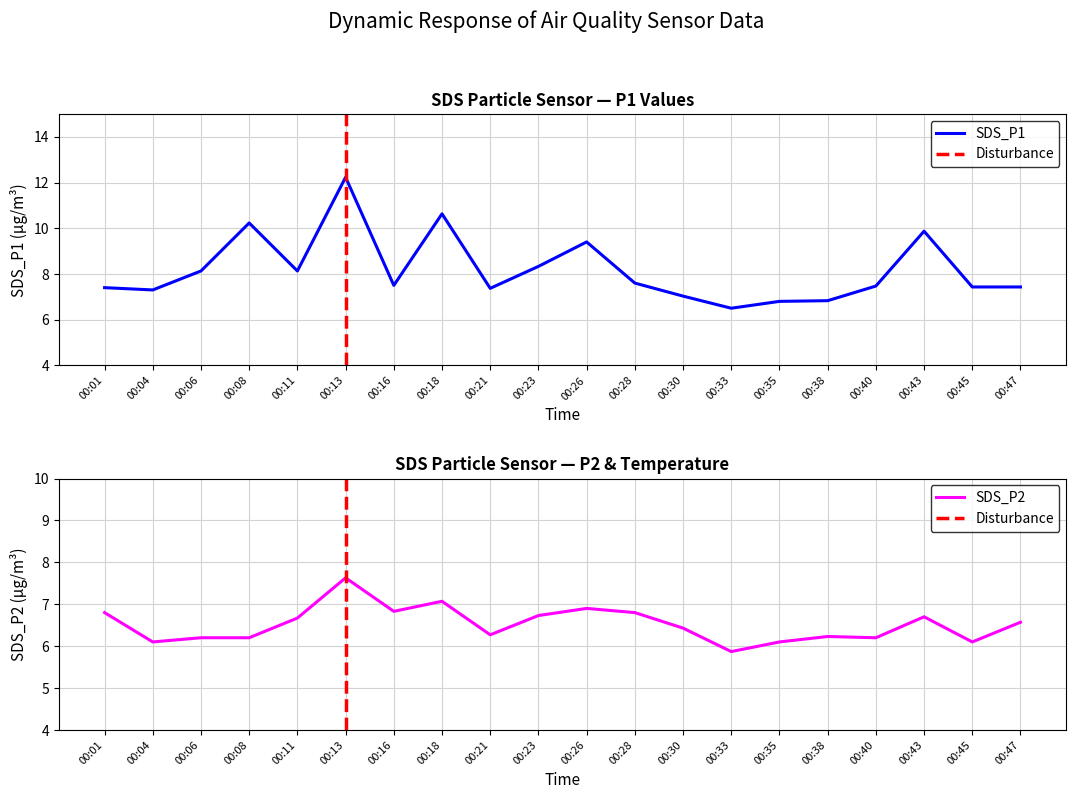

Which series has the largest total across all categories?

SDS_P1